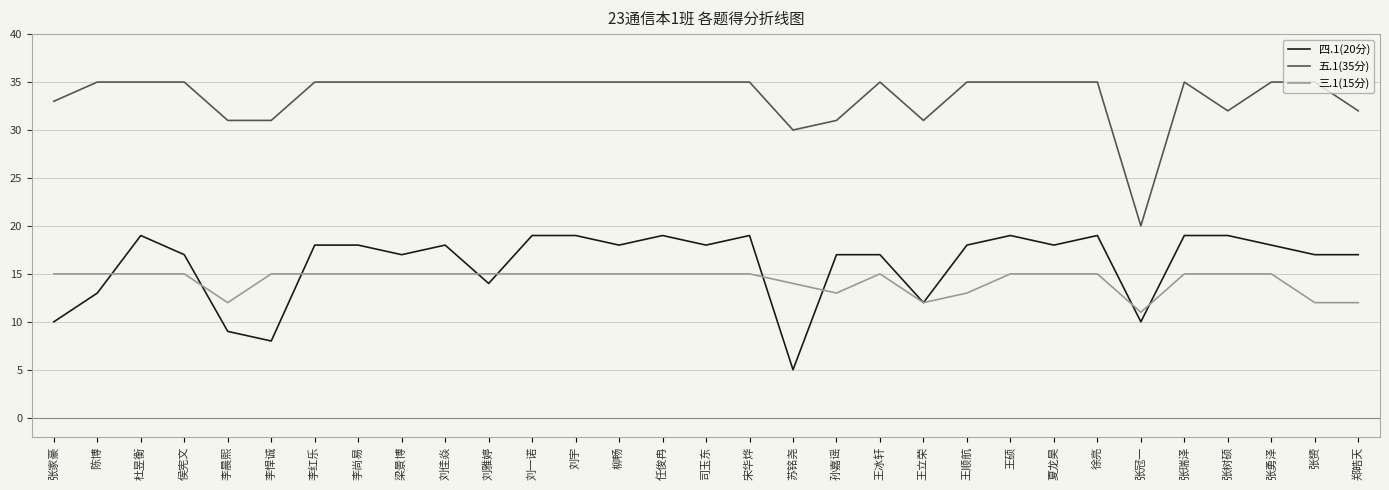

What position from the left is 宋华烨?

17